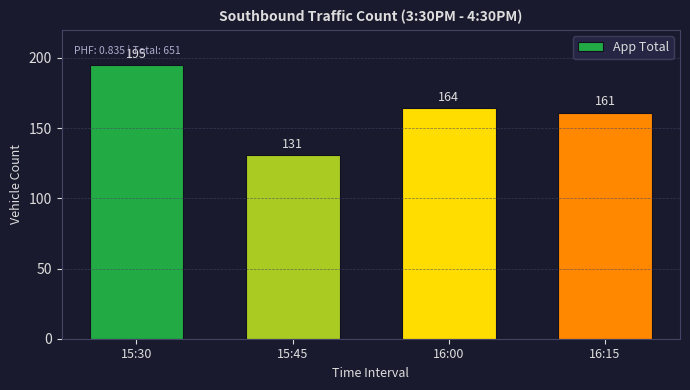

At which category does the chart reach its minimum across all series?

15:45